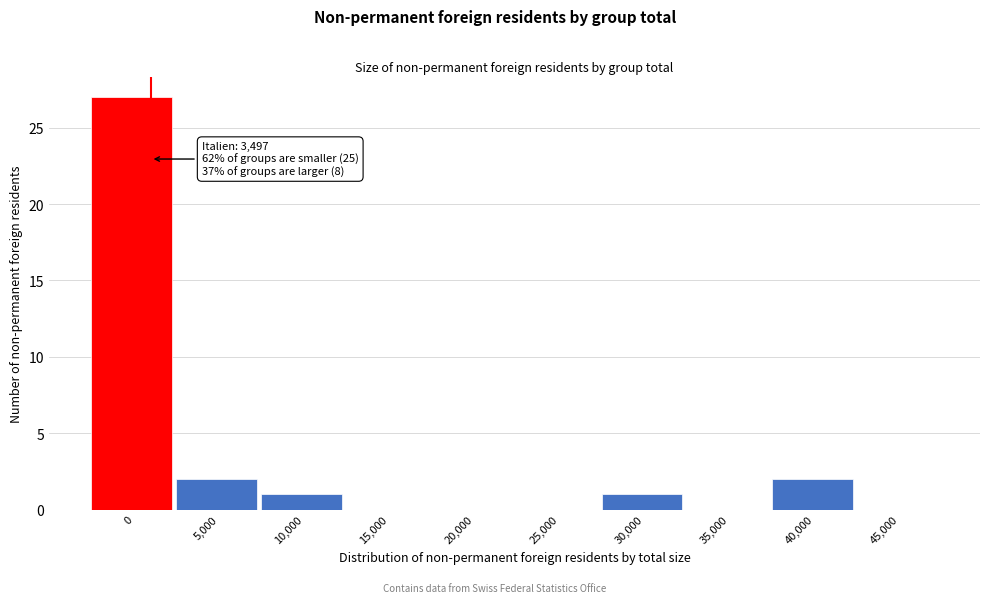

Reading right to left, transcribe all the data shown in this chart.

45,000=0	40,000=2	35,000=0	30,000=1	25,000=0	20,000=0	15,000=0	10,000=1	5,000=2	0=27